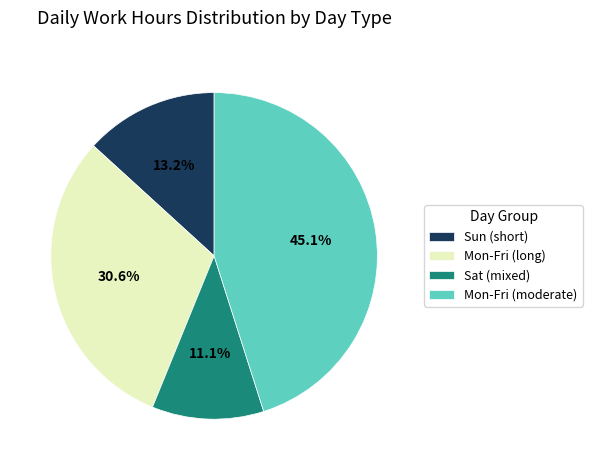

Do Mon-Fri (long) and Mon-Fri (moderate) together represent more than half of the pie?

Yes